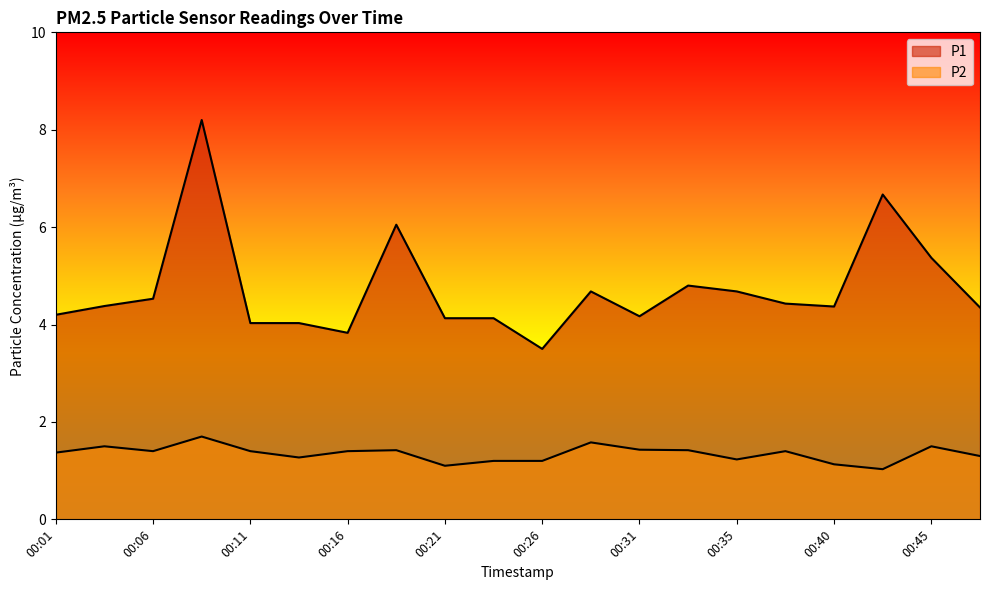

What is the sum of the P1 values at 00:06 and 00:04?

8.9